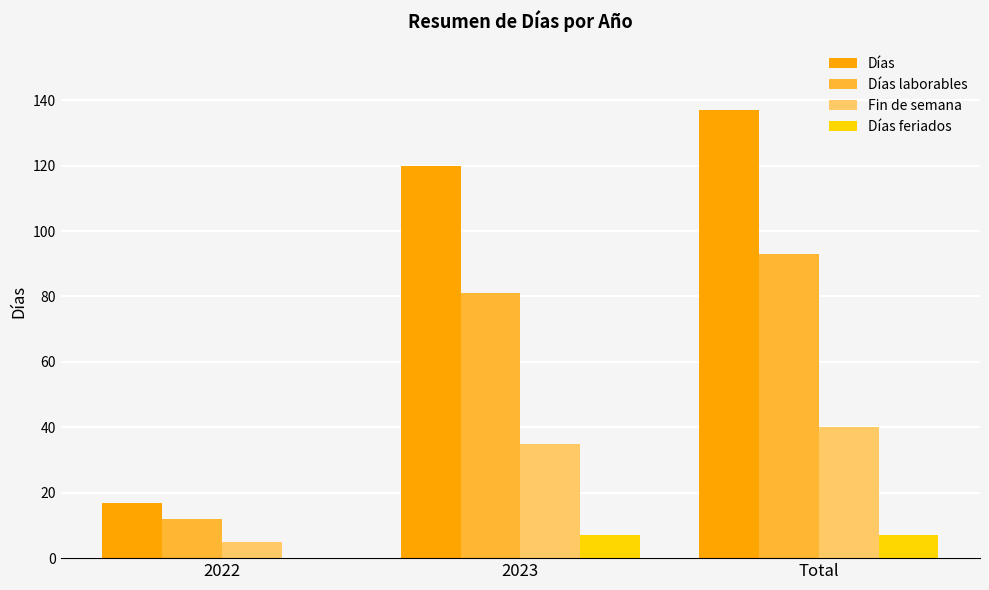

What is the greatest value displayed?

137